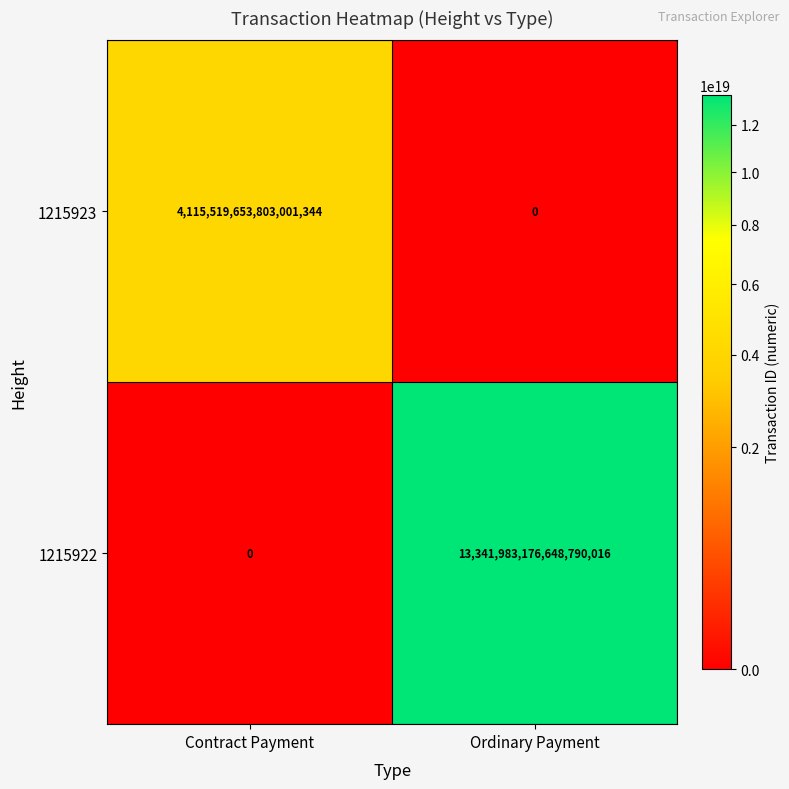

True or false: 1215922 has a value of -6377849149402725376 at Contract Payment.

False